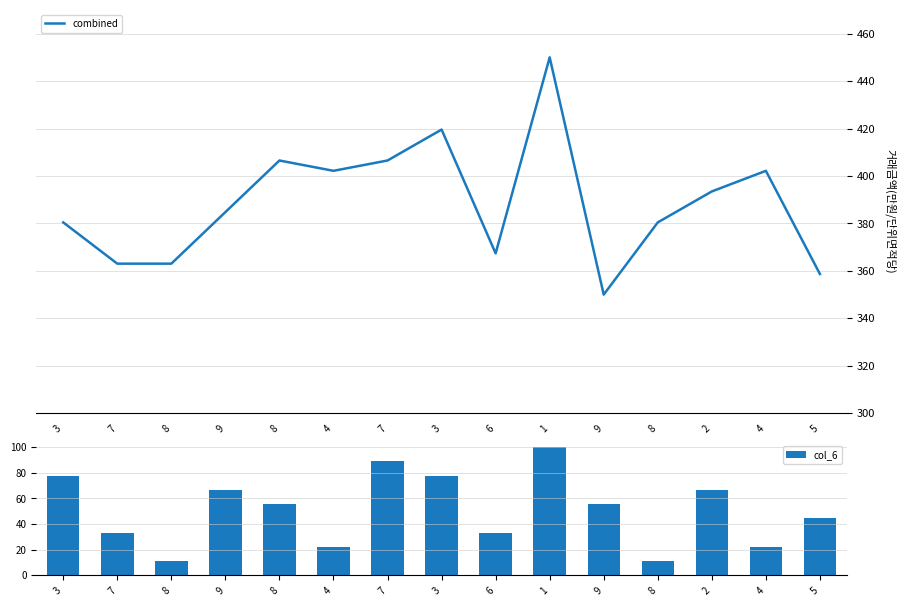

Where is combined nearest to the value 400?

4